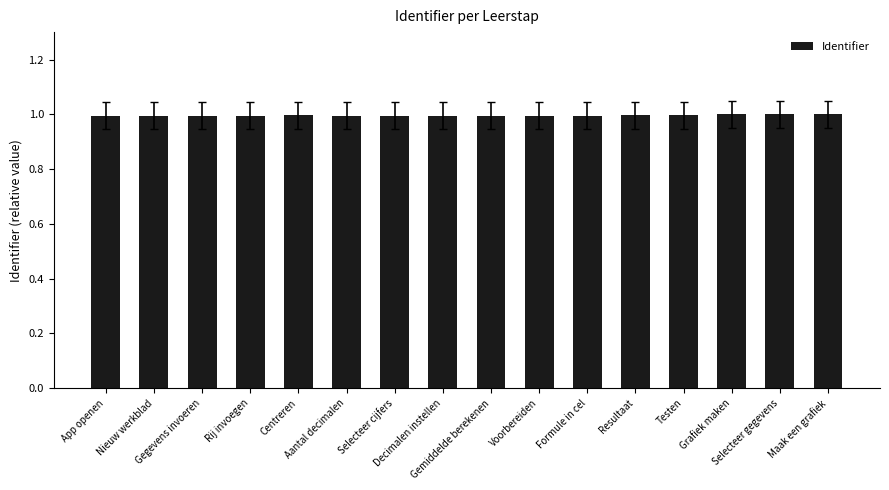

What is the minimum value shown in the chart?

1.0